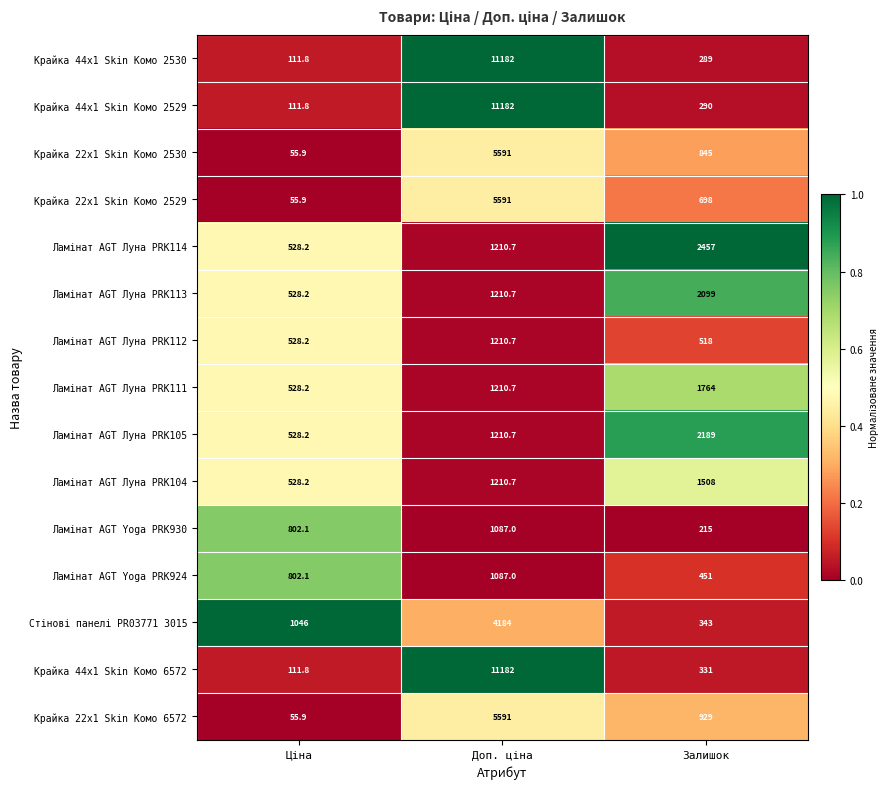

Which series has the largest total across all categories?

Крайка 44x1 Skin Комо 6572